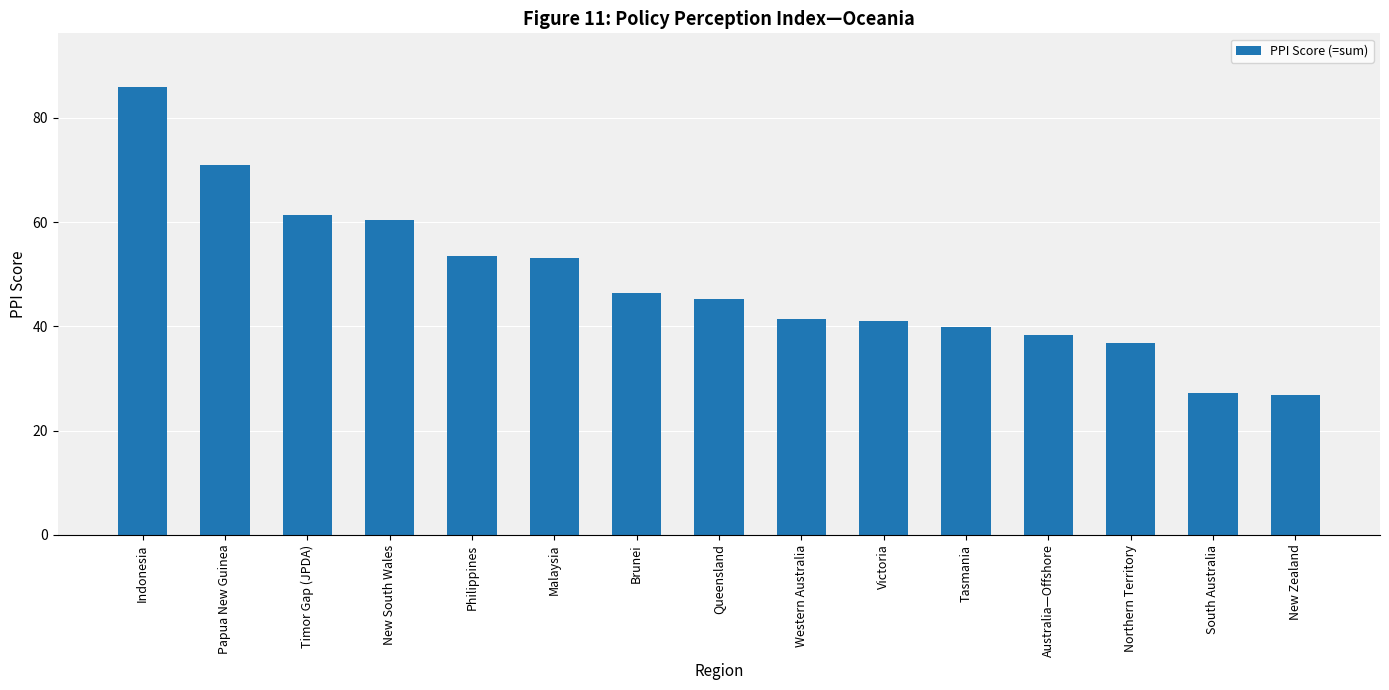

True or false: the data shows 25.9 at New South Wales.

False